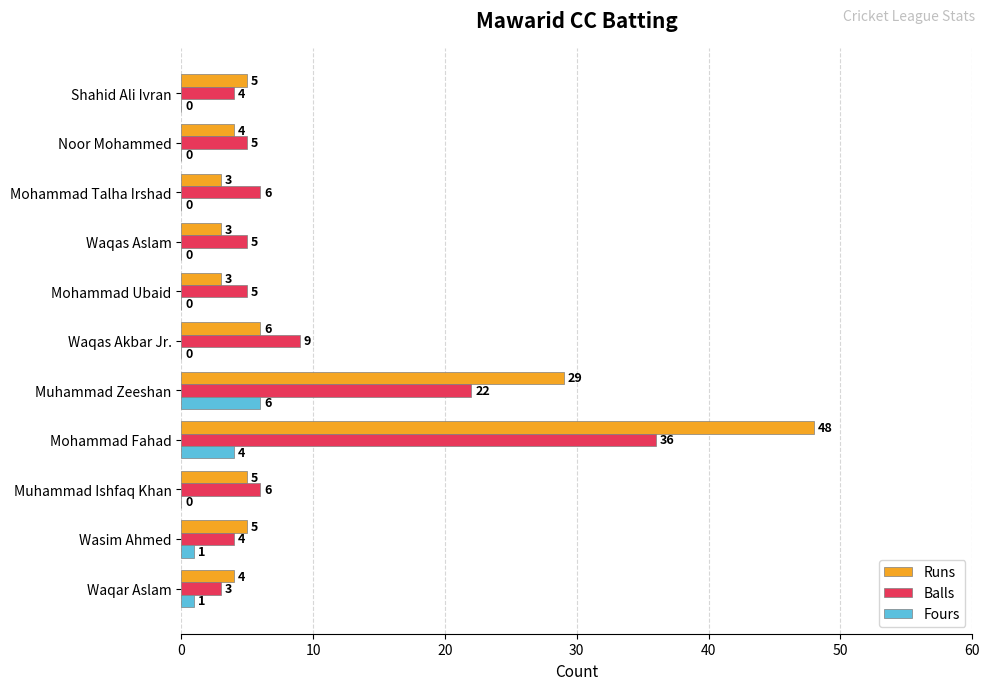

What is the sum of the Runs values at Mohammad Ubaid and Wasim Ahmed?

8